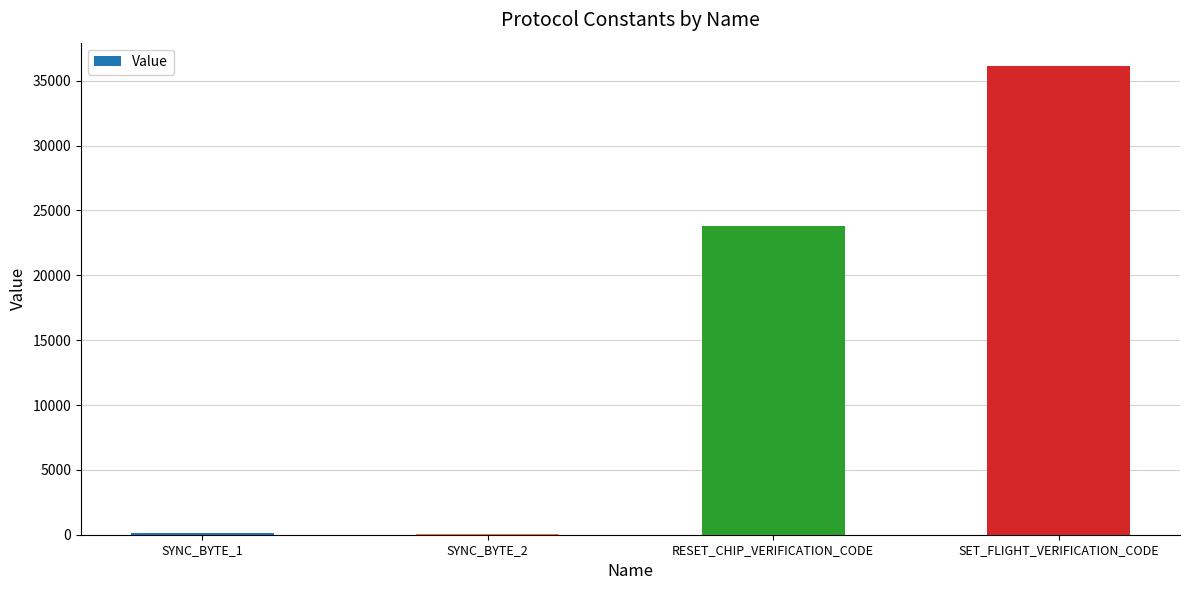

At which label is the value closest to 18109?

RESET_CHIP_VERIFICATION_CODE